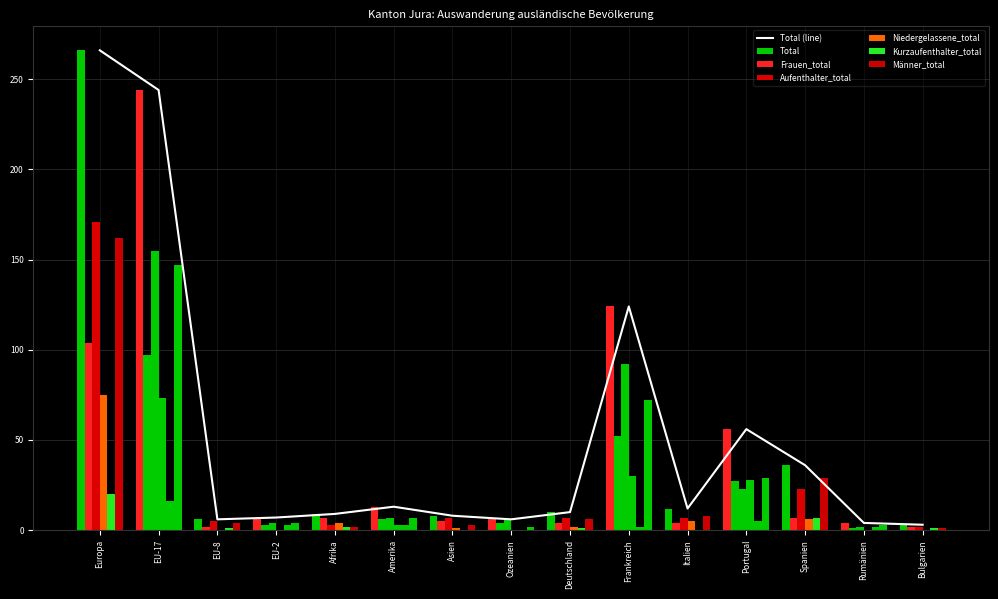

At which label does Männer_total reach its minimum?

Bulgarien